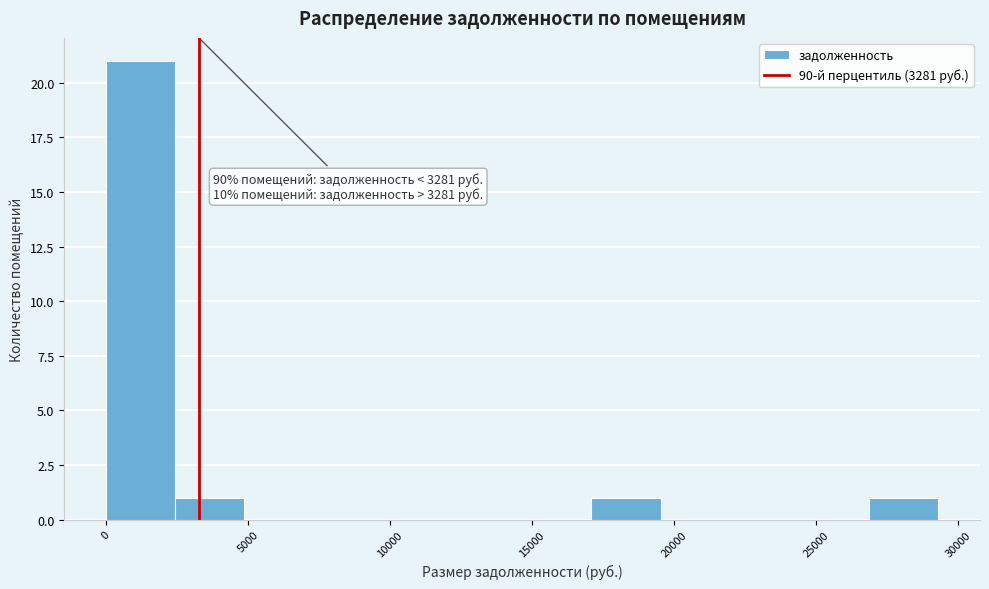

Over which range of the x-axis is the bar tallest?

0 to 2500